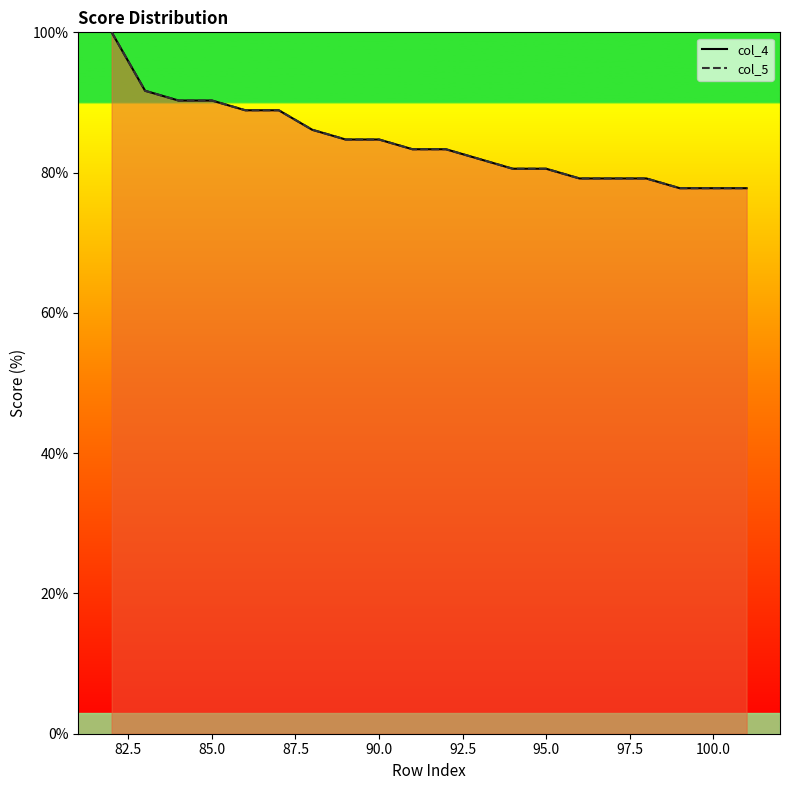

Where does the col_4 series first go above 83?

82